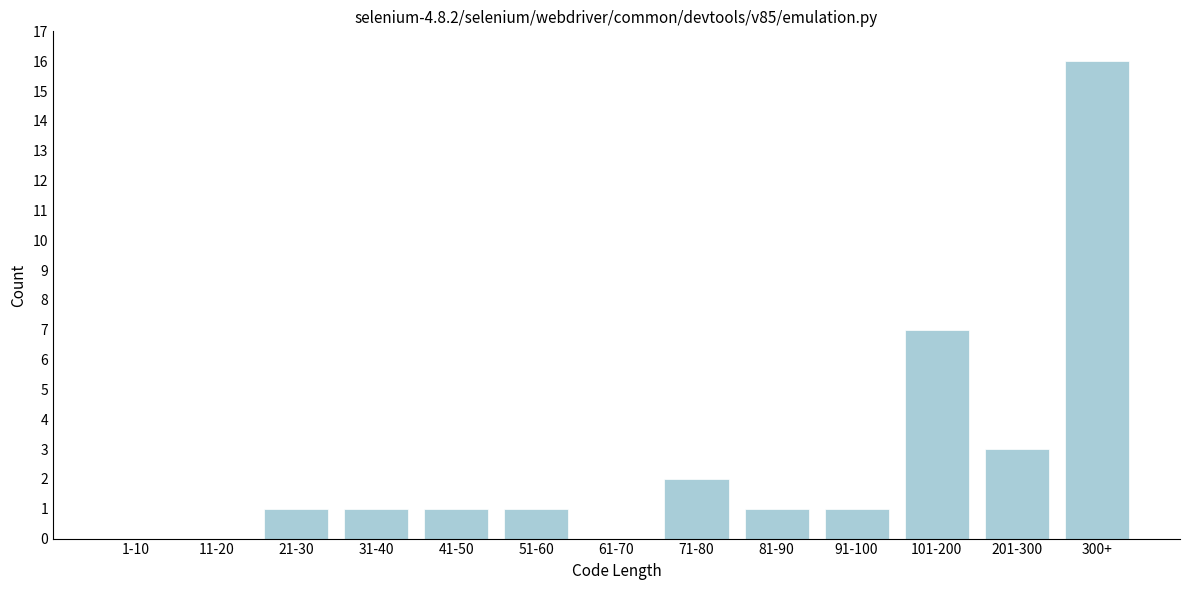

Reading left to right, extract all data points from this chart.

1-10=0	11-20=0	21-30=1	31-40=1	41-50=1	51-60=1	61-70=0	71-80=2	81-90=1	91-100=1	101-200=7	201-300=3	300+=16